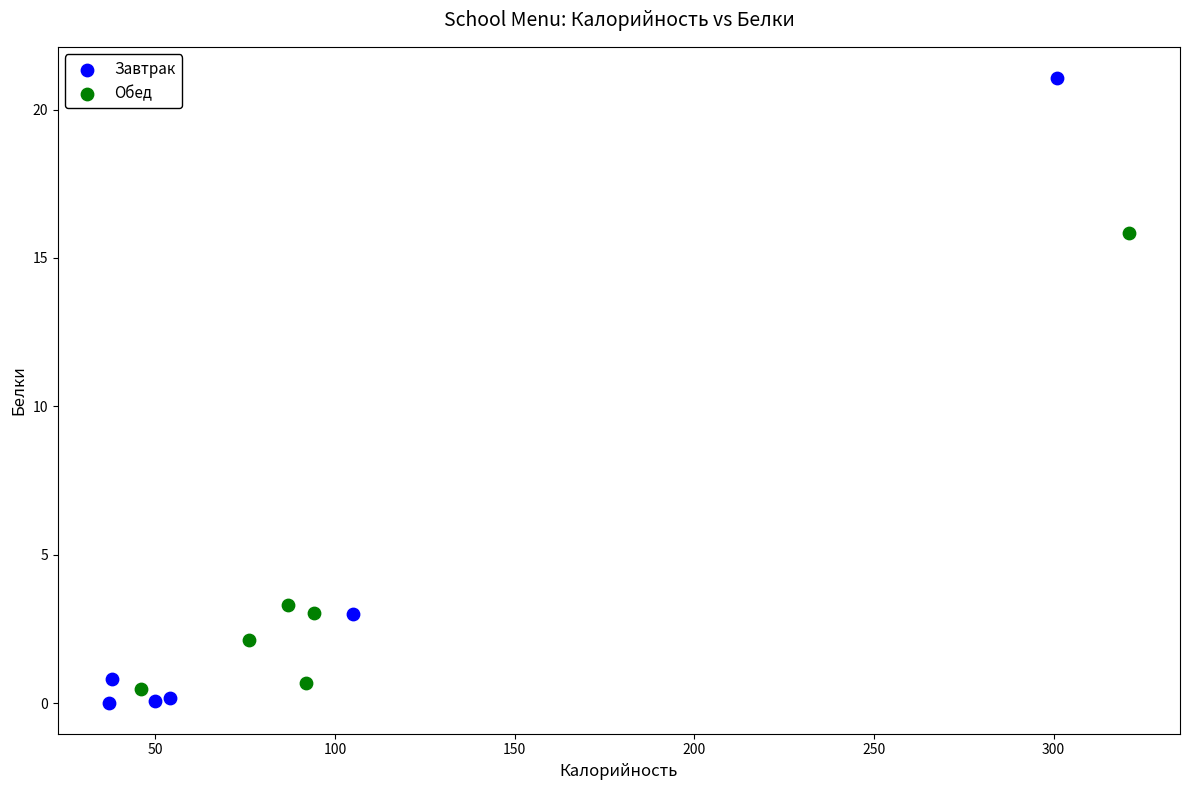

Which series has the widest spread of Y values?

Завтрак